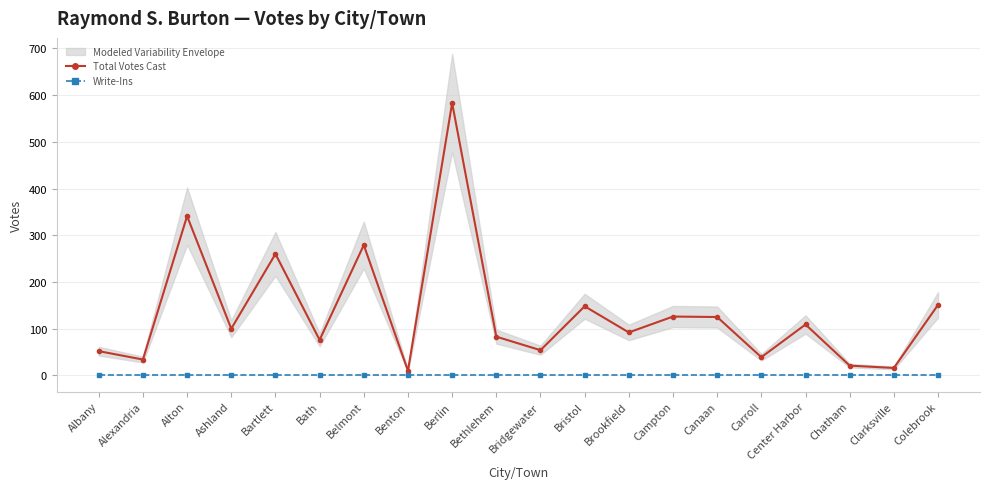

Is the value of Total Votes Cast at Ashland greater than the value of Write-Ins at Carroll?

Yes